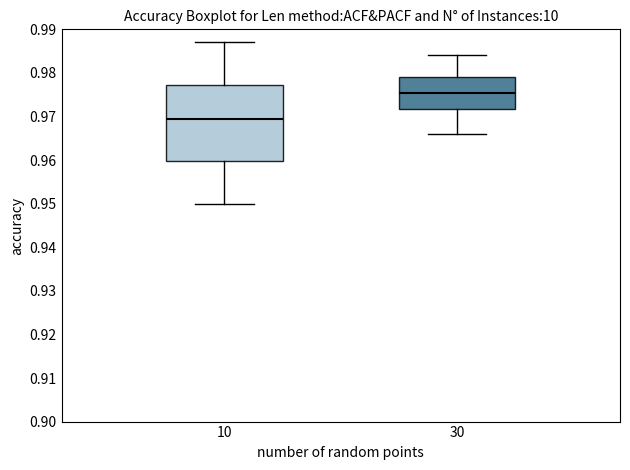

Reading left to right, read every box against the y-axis: the position of its median line, the range the box covers, and the ends of its whiskers. The values are not printed on the chart, so give them approximately, as read against the axis.

10: median 0.970, box 0.960 to 0.977, whiskers 0.950 to 0.987
30: median 0.976, box 0.972 to 0.979, whiskers 0.966 to 0.984